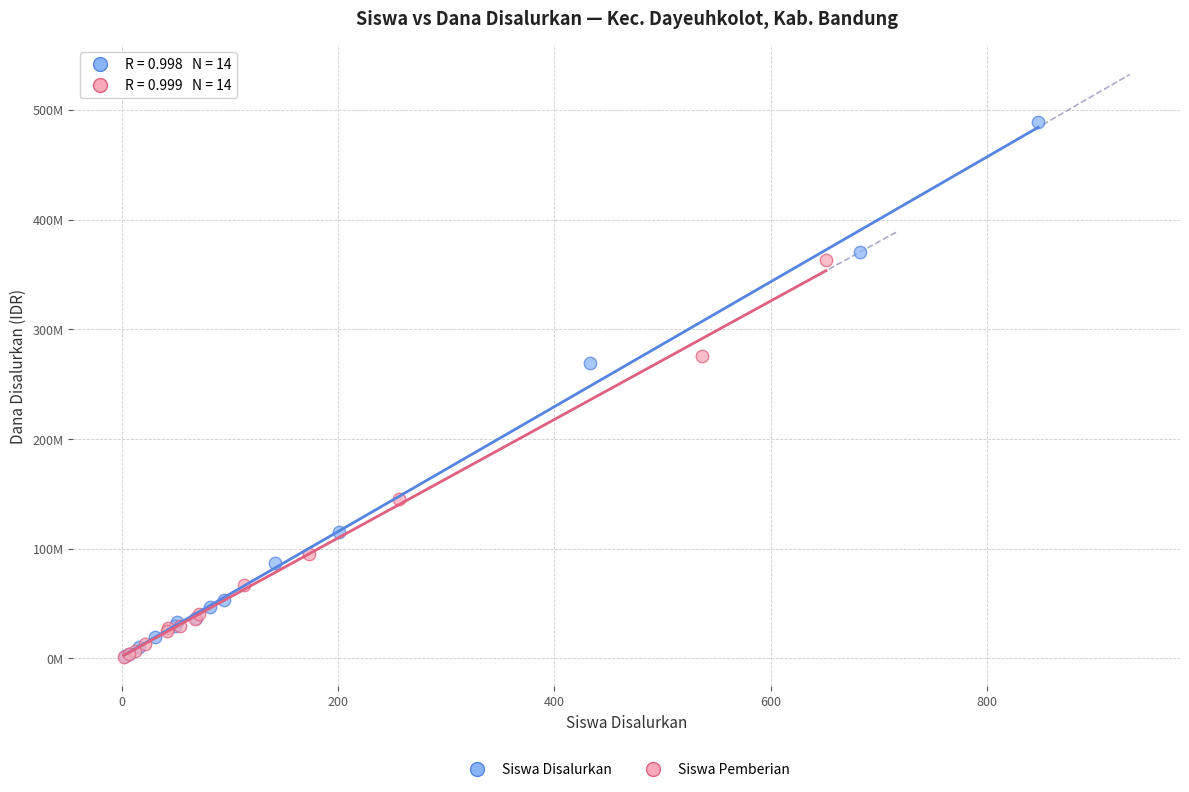

What are all the series names shown in the legend?

Siswa Disalurkan, Siswa Pemberian